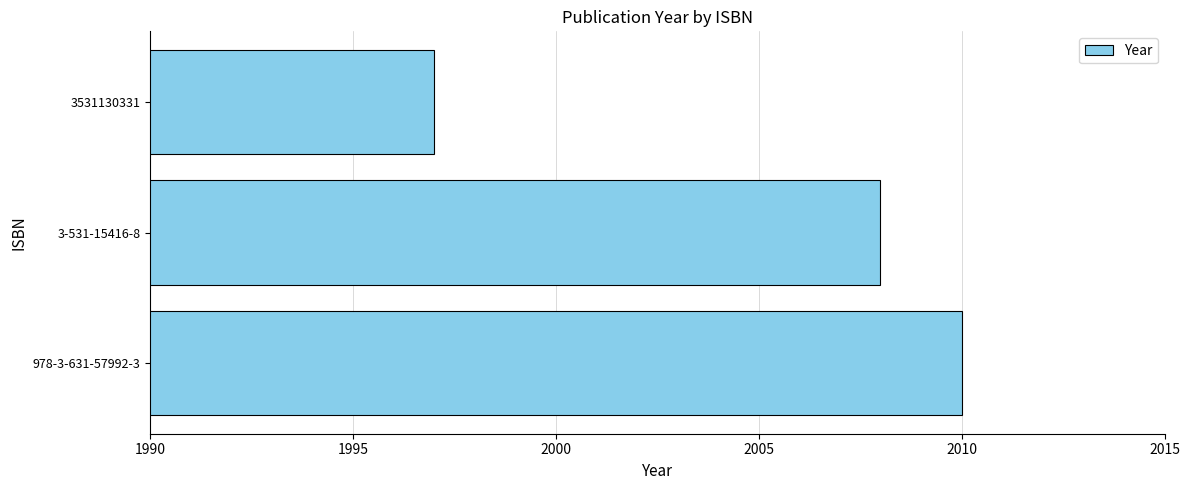

Reading bottom to top, transcribe all the data shown in this chart.

978-3-631-57992-3=2010	3-531-15416-8=2008	3531130331=1997